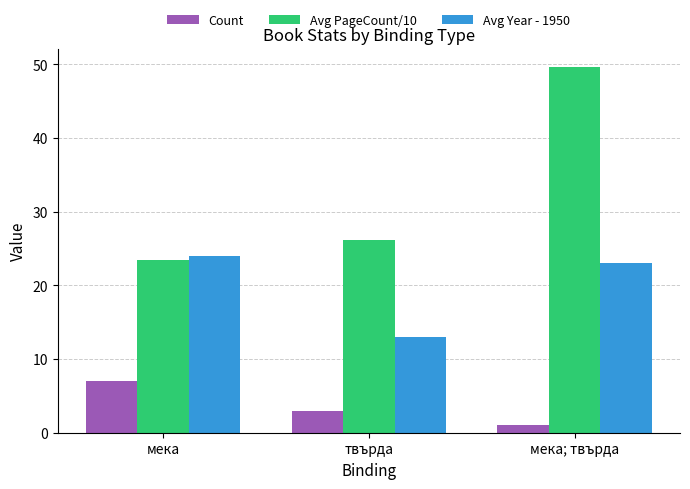

Which category has the highest value across all series?

мека; твърда